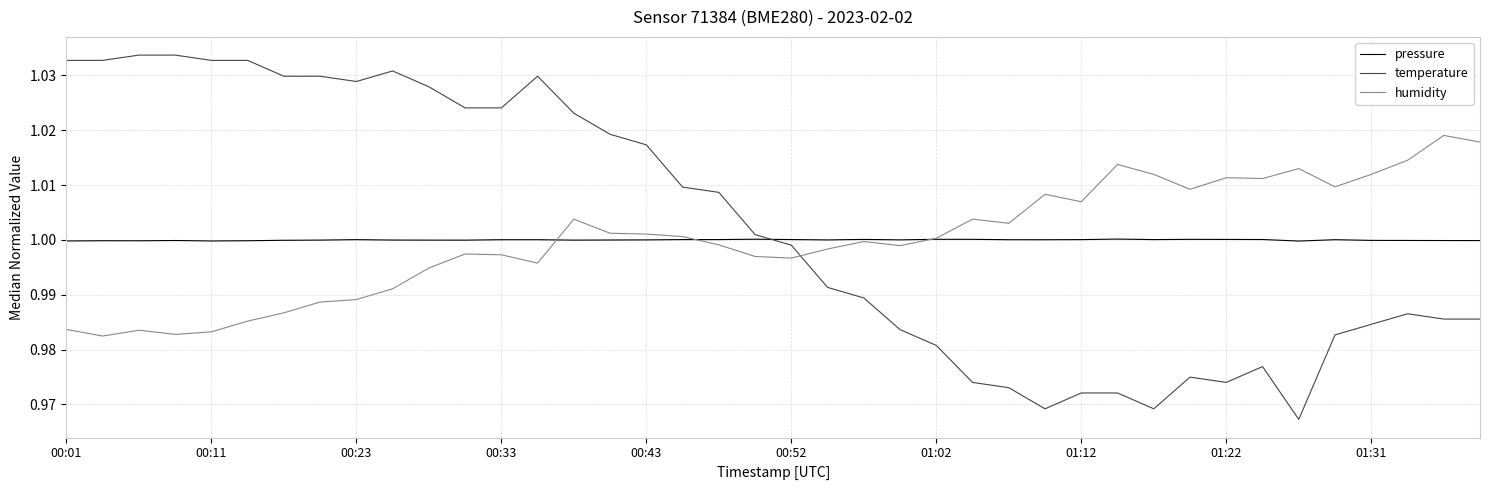

What is the difference between the maximum and minimum values in the temperature series?

0.1